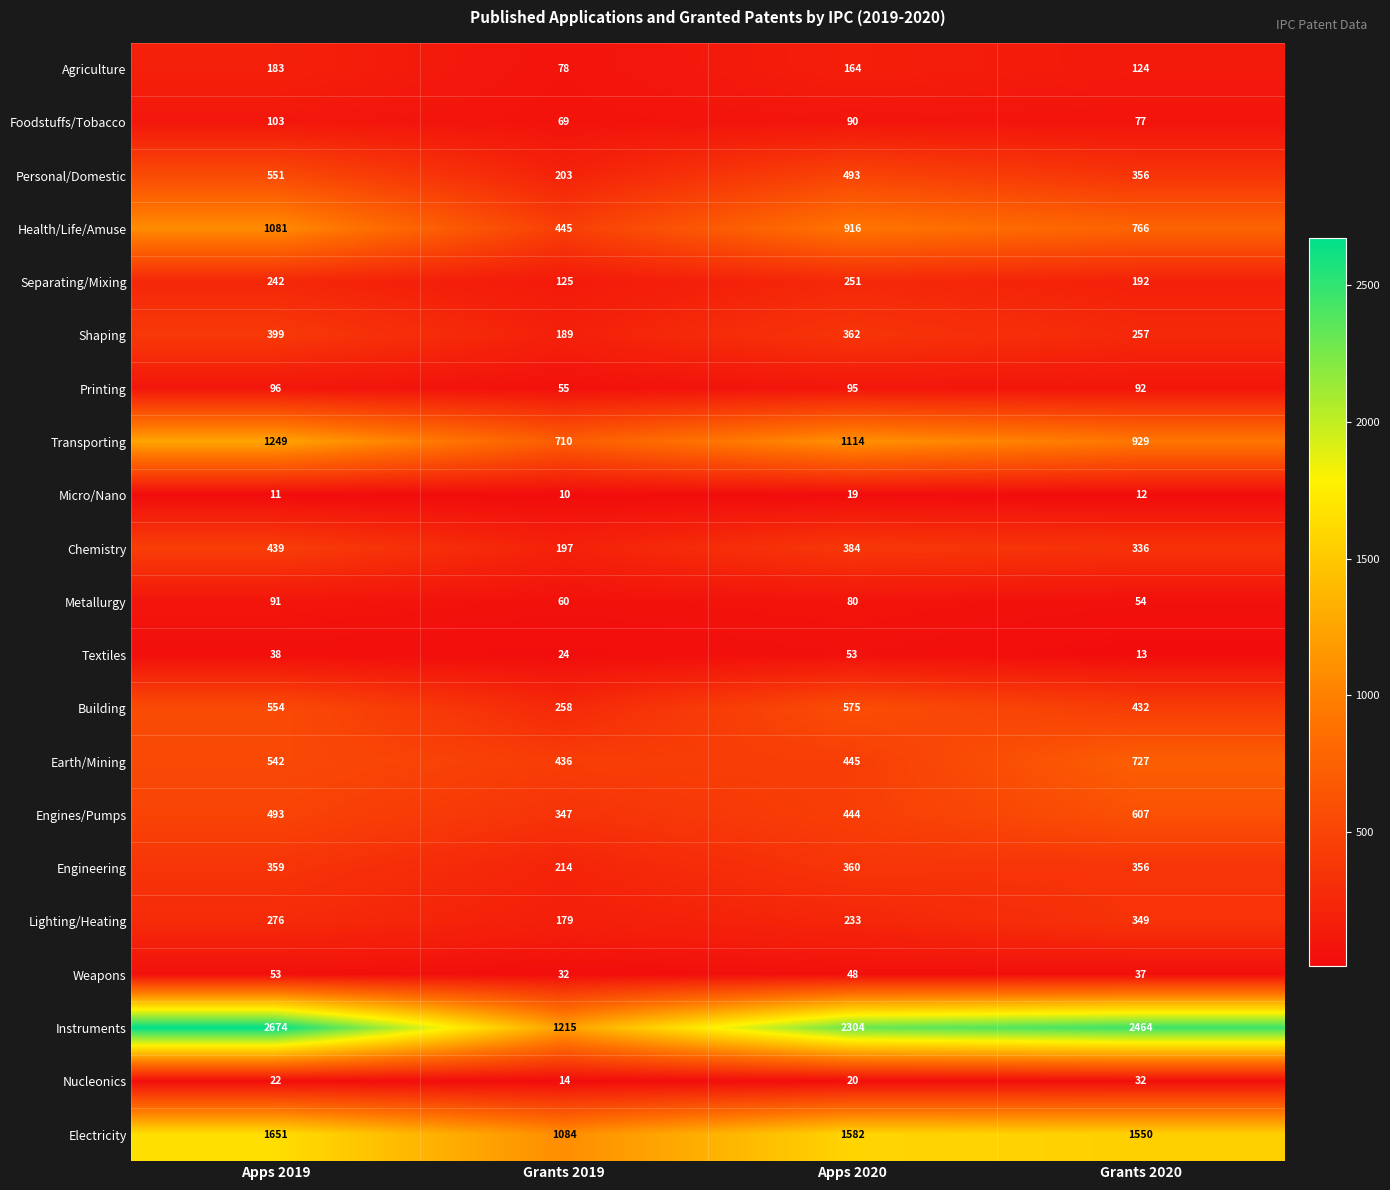

What is the total value across all series at Apps 2019?

11107